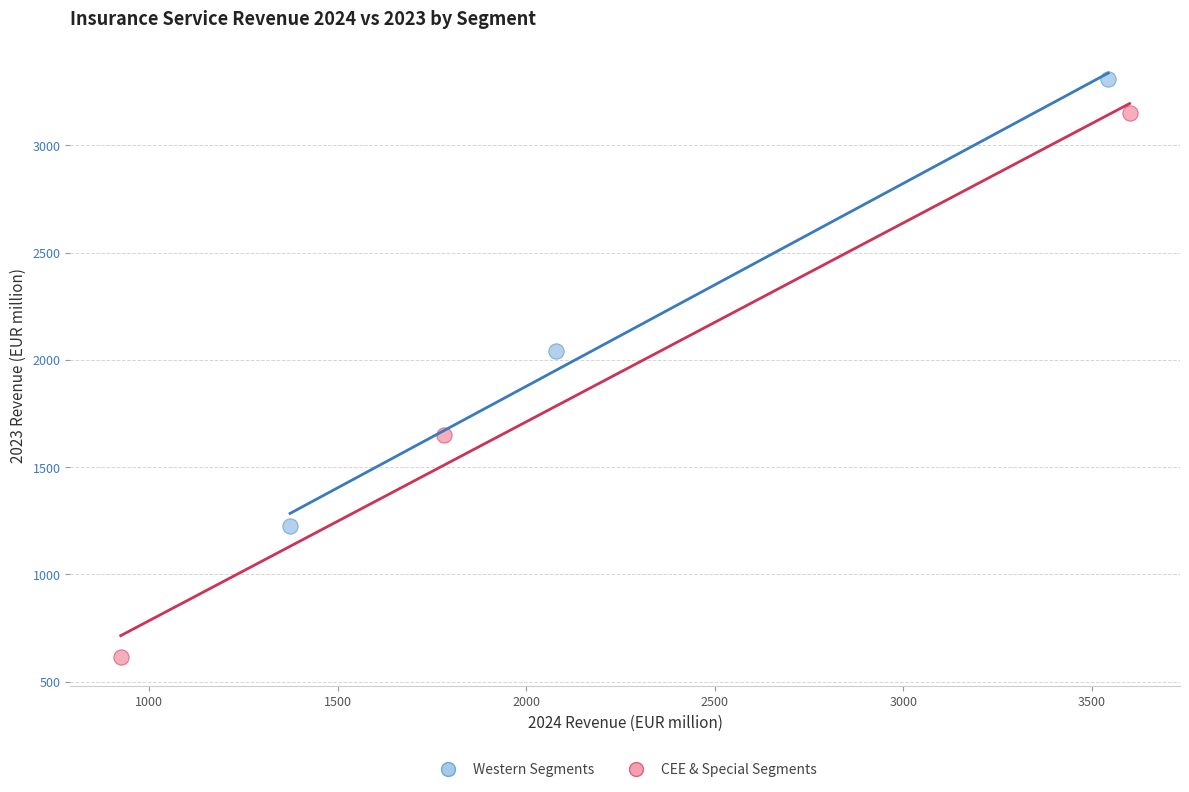

What are all the series names shown in the legend?

Western Segments, CEE & Special Segments